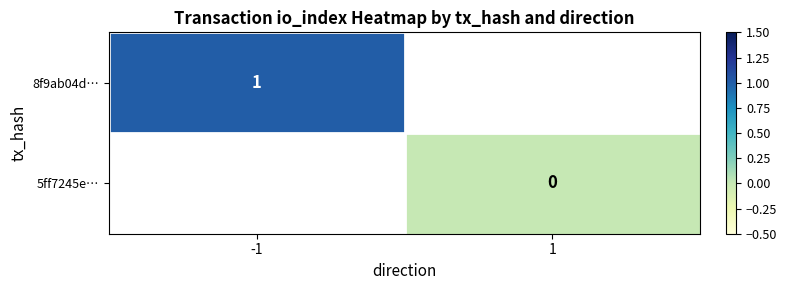

How many distinct data groups are displayed?

2